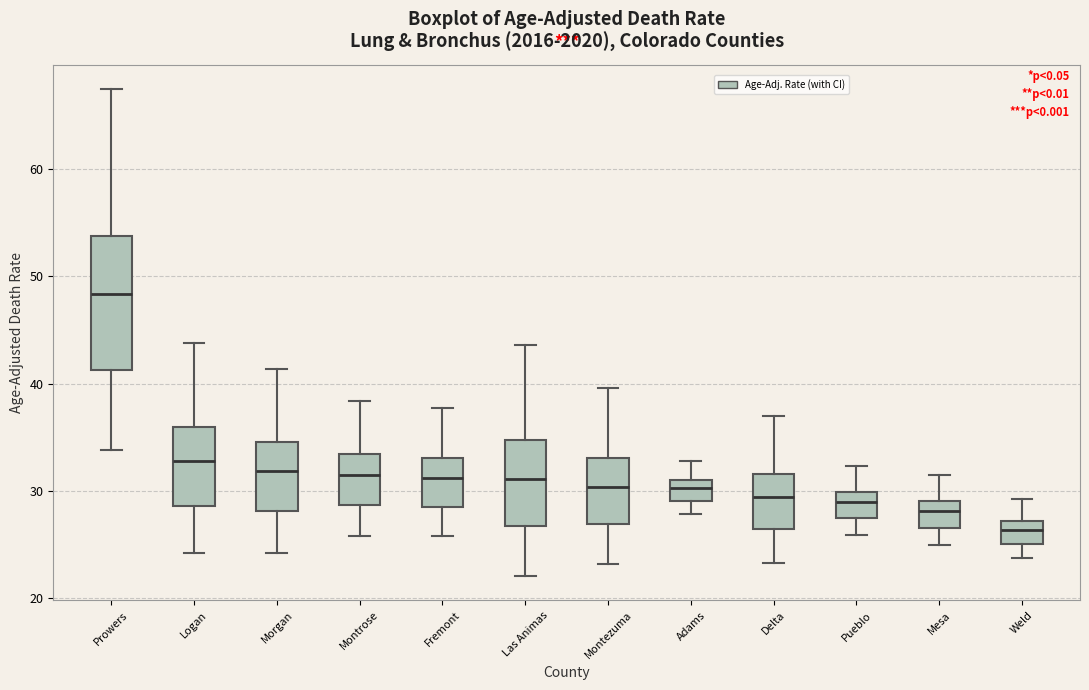

Where is the lower edge of the box for Pueblo on the y-axis? The values are not printed on the chart, so give them approximately, as read against the axis.

27